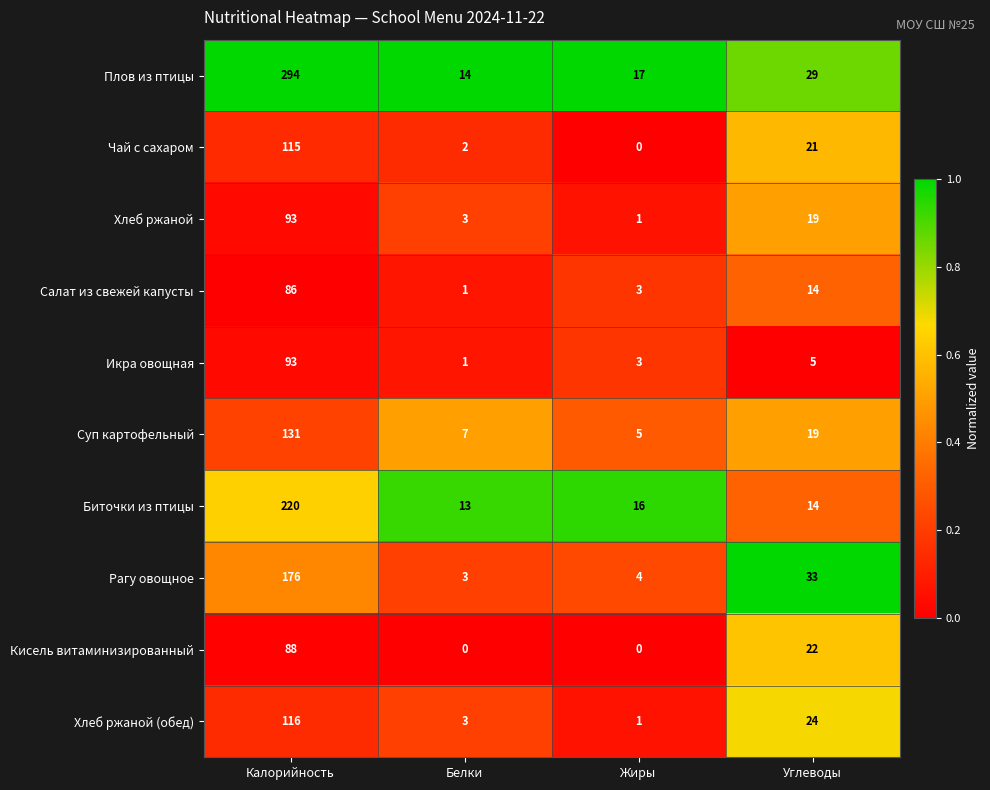

Rank the categories by Икра овощная value from highest to lowest.

Калорийность, Углеводы, Жиры, Белки